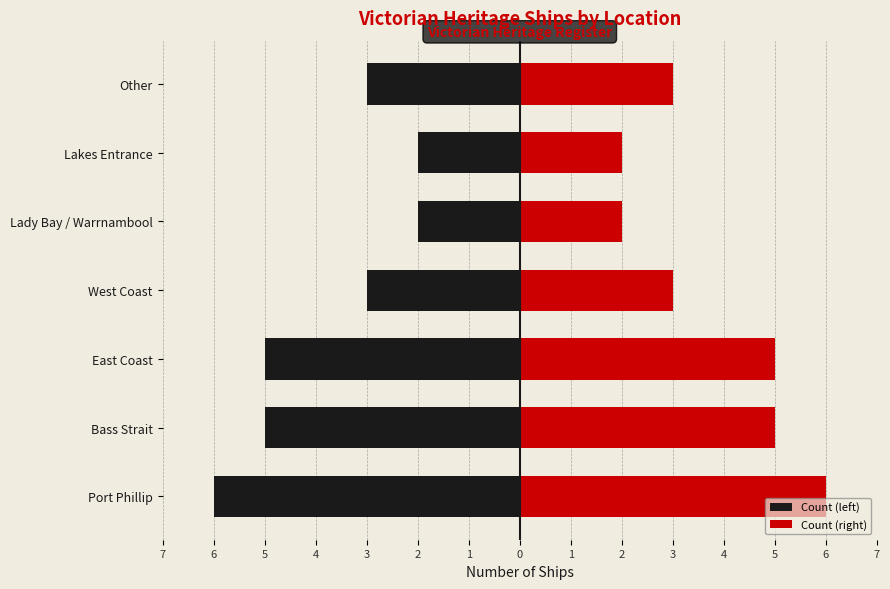

Rank the series at Port Phillip from lowest to highest value.

Count (left), Count (right)